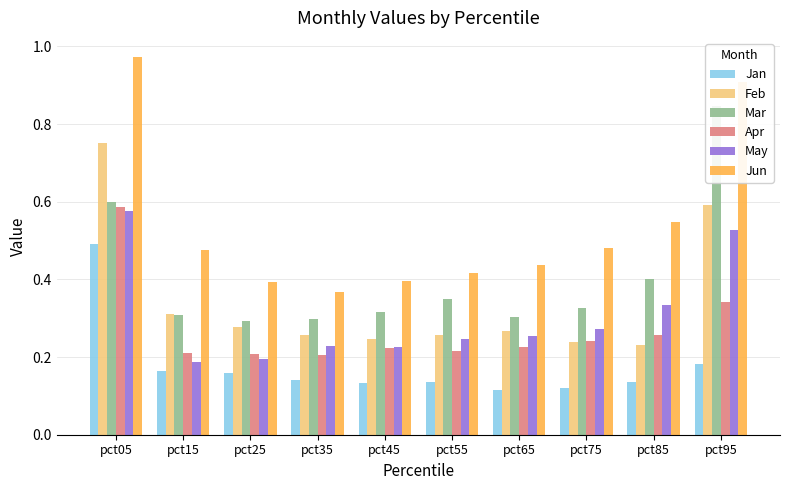

Is it true that Jun equals 0.4 at pct55?

True